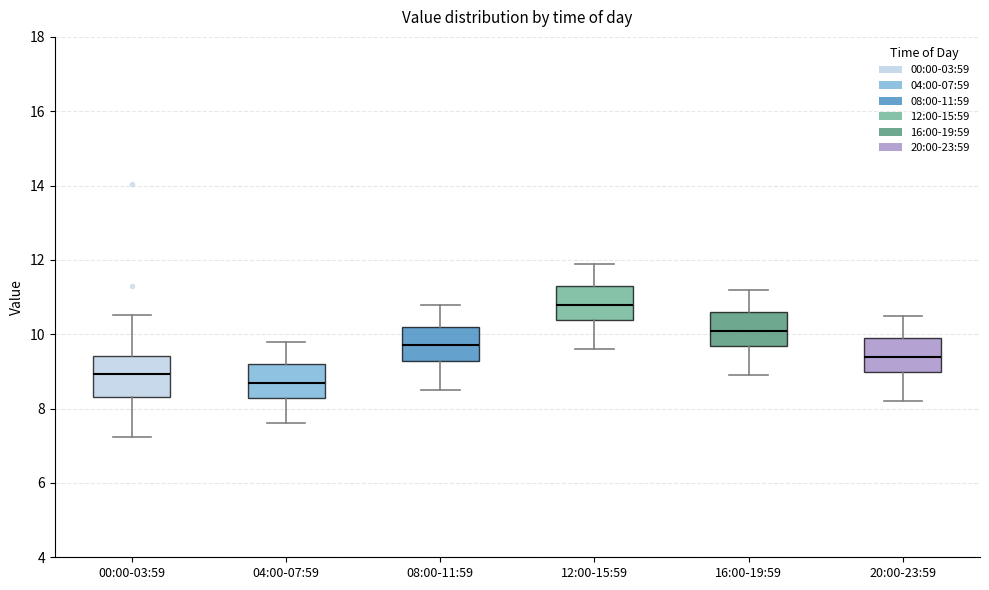

Where does the median line of the box for 00:00-03:59 sit on the y-axis? The values are not printed on the chart, so give them approximately, as read against the axis.

9.0